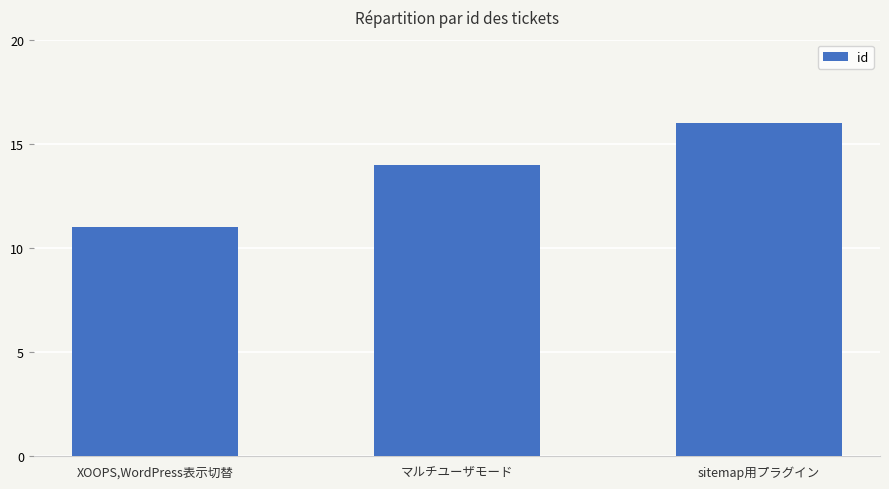

How many categories are shown in the chart?

3